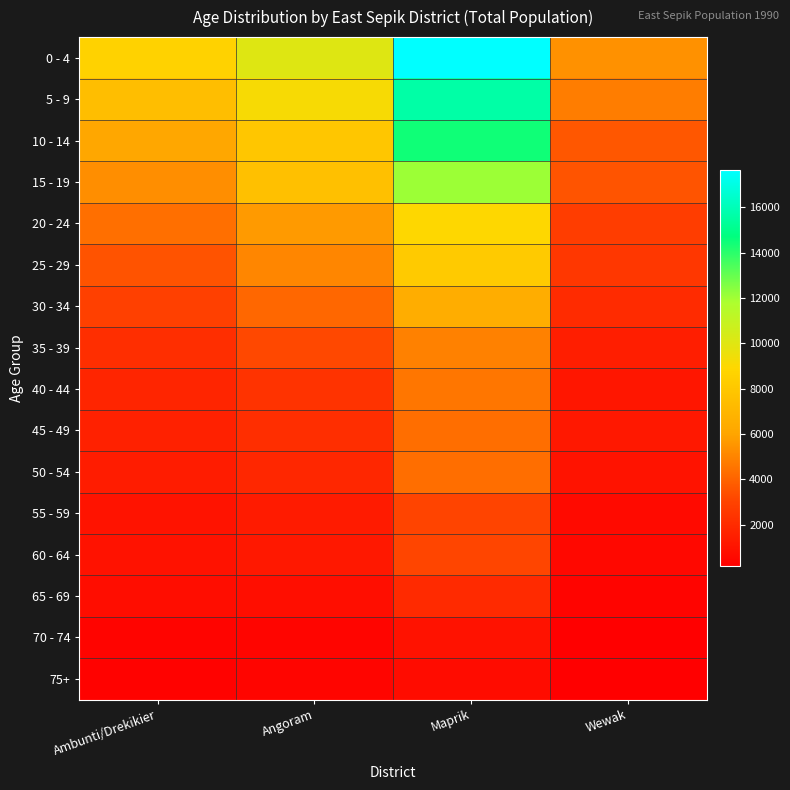

At how many categories does at least one series exceed 10988?

1